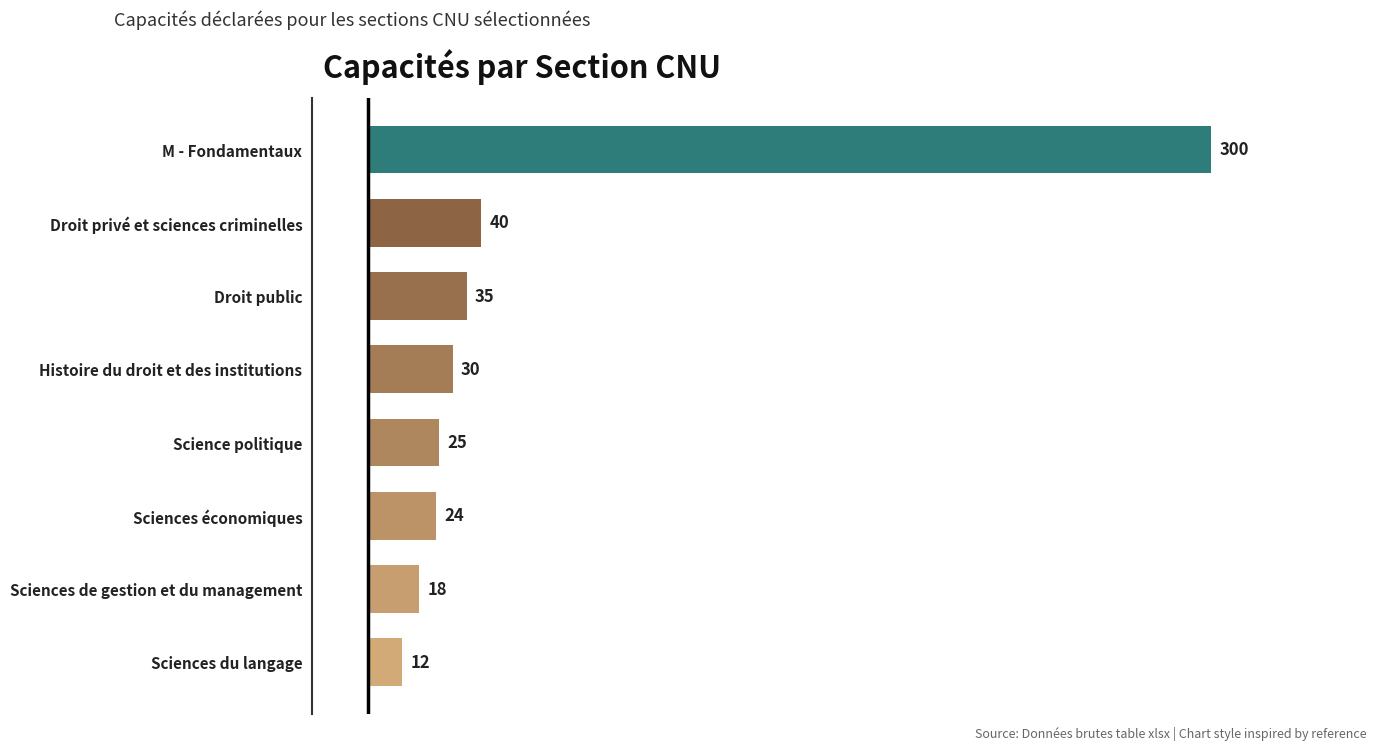

Between M - Fondamentaux and Histoire du droit et des institutions, which is larger?

M - Fondamentaux